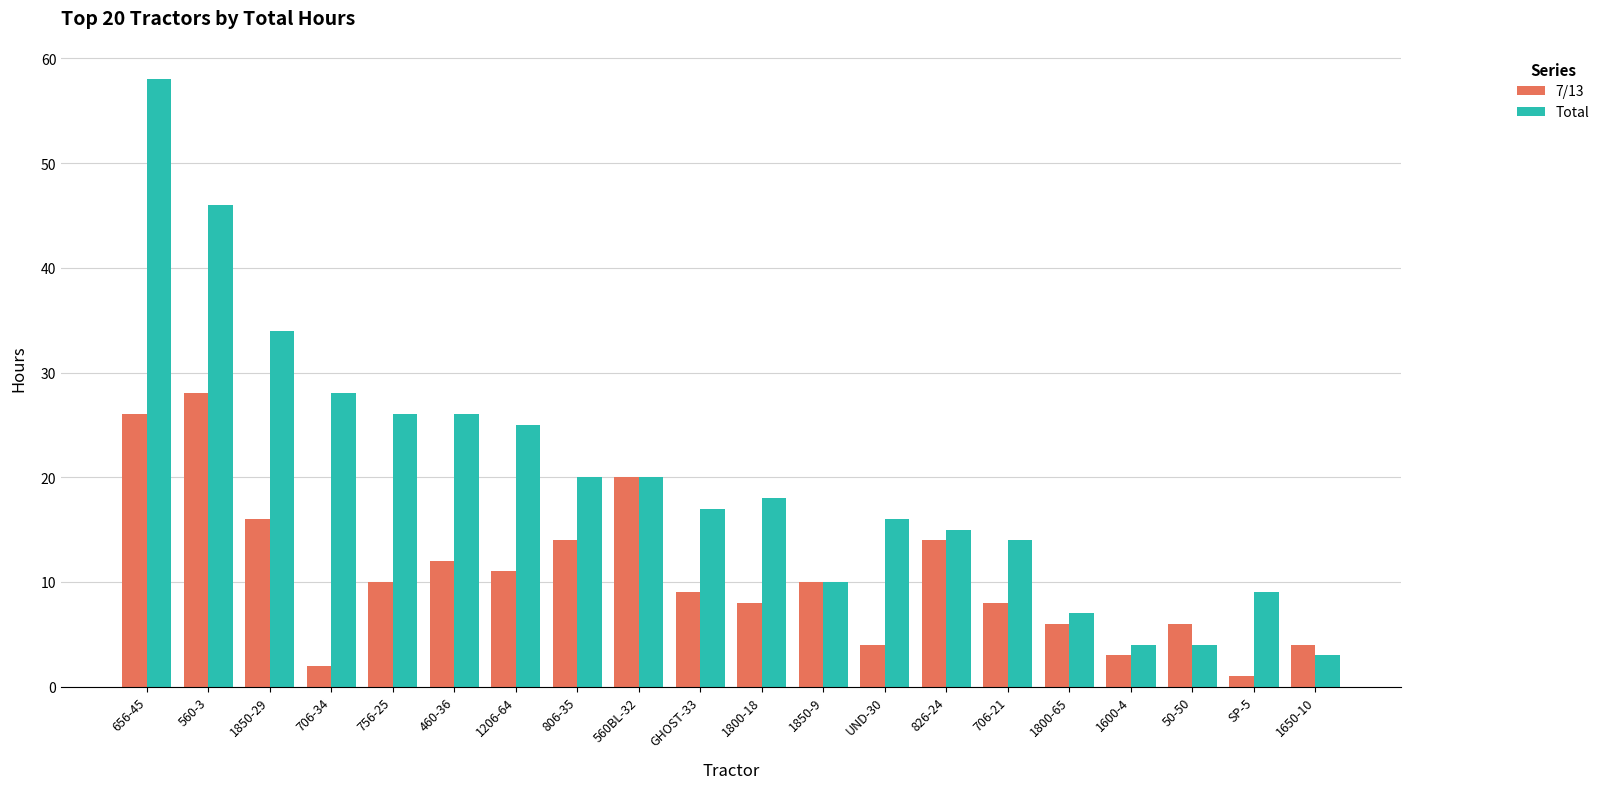

Which series has the largest total across all categories?

Total